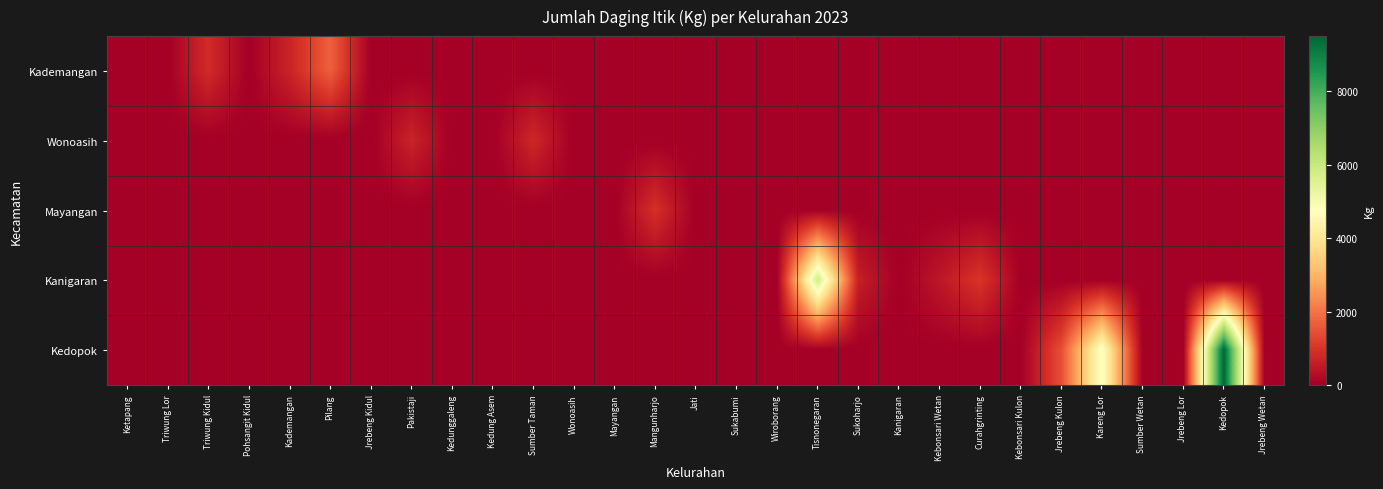

Reading left to right, transcribe all the data shown in this chart.

Kademangan: Ketapang=0	Triwung Lor=0	Triwung Kidul=857	Pohsangit Kidul=0	Kademangan=708	Pilang=1714	Jrebeng Kidul=0	Pakistaji=0	Kedunggaleng=0	Kedung Asem=0	Sumber Taman=0	Wonoasih=0	Mayangan=0	Mangunharjo=0	Jati=0	Sukabumi=0	Wiroborang=0	Tisnonegaran=0	Sukoharjo=0	Kanigaran=0	Kebonsari Wetan=0	Curahgrinting=0	Kebonsari Kulon=0	Jrebeng Kulon=0	Kareng Lor=0	Sumber Wetan=0	Jrebeng Lor=0	Kedopok=0	Jrebeng Wetan=0
Wonoasih: Ketapang=0	Triwung Lor=0	Triwung Kidul=0	Pohsangit Kidul=0	Kademangan=0	Pilang=0	Jrebeng Kidul=0	Pakistaji=708	Kedunggaleng=0	Kedung Asem=0	Sumber Taman=783	Wonoasih=0	Mayangan=0	Mangunharjo=0	Jati=0	Sukabumi=0	Wiroborang=0	Tisnonegaran=0	Sukoharjo=0	Kanigaran=0	Kebonsari Wetan=0	Curahgrinting=0	Kebonsari Kulon=0	Jrebeng Kulon=0	Kareng Lor=0	Sumber Wetan=0	Jrebeng Lor=0	Kedopok=0	Jrebeng Wetan=0
Mayangan: Ketapang=0	Triwung Lor=0	Triwung Kidul=0	Pohsangit Kidul=0	Kademangan=0	Pilang=0	Jrebeng Kidul=0	Pakistaji=0	Kedunggaleng=0	Kedung Asem=0	Sumber Taman=0	Wonoasih=0	Mayangan=0	Mangunharjo=932	Jati=0	Sukabumi=0	Wiroborang=0	Tisnonegaran=0	Sukoharjo=0	Kanigaran=0	Kebonsari Wetan=0	Curahgrinting=0	Kebonsari Kulon=0	Jrebeng Kulon=0	Kareng Lor=0	Sumber Wetan=0	Jrebeng Lor=0	Kedopok=0	Jrebeng Wetan=0
Kanigaran: Ketapang=0	Triwung Lor=0	Triwung Kidul=0	Pohsangit Kidul=0	Kademangan=0	Pilang=0	Jrebeng Kidul=0	Pakistaji=0	Kedunggaleng=0	Kedung Asem=0	Sumber Taman=0	Wonoasih=0	Mayangan=0	Mangunharjo=0	Jati=0	Sukabumi=0	Wiroborang=0	Tisnonegaran=5813	Sukoharjo=633	Kanigaran=0	Kebonsari Wetan=466	Curahgrinting=1025	Kebonsari Kulon=0	Jrebeng Kulon=0	Kareng Lor=0	Sumber Wetan=0	Jrebeng Lor=0	Kedopok=0	Jrebeng Wetan=0
Kedopok: Ketapang=0	Triwung Lor=0	Triwung Kidul=0	Pohsangit Kidul=0	Kademangan=0	Pilang=0	Jrebeng Kidul=0	Pakistaji=0	Kedunggaleng=0	Kedung Asem=0	Sumber Taman=0	Wonoasih=0	Mayangan=0	Mangunharjo=0	Jati=0	Sukabumi=0	Wiroborang=0	Tisnonegaran=0	Sukoharjo=0	Kanigaran=0	Kebonsari Wetan=0	Curahgrinting=0	Kebonsari Kulon=0	Jrebeng Kulon=1453	Kareng Lor=4881	Sumber Wetan=0	Jrebeng Lor=0	Kedopok=9502	Jrebeng Wetan=0